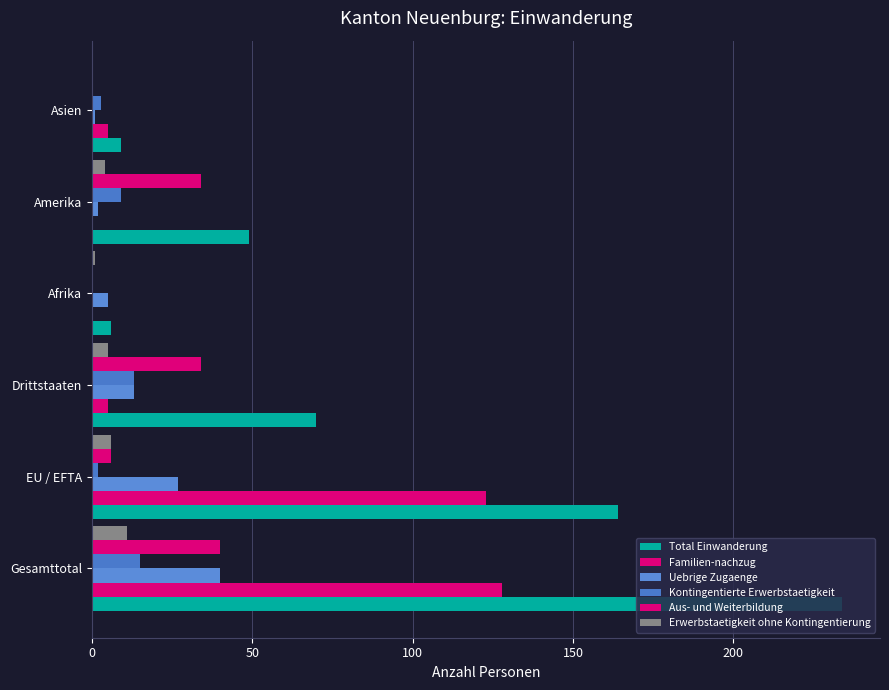

How many distinct data groups are displayed?

6